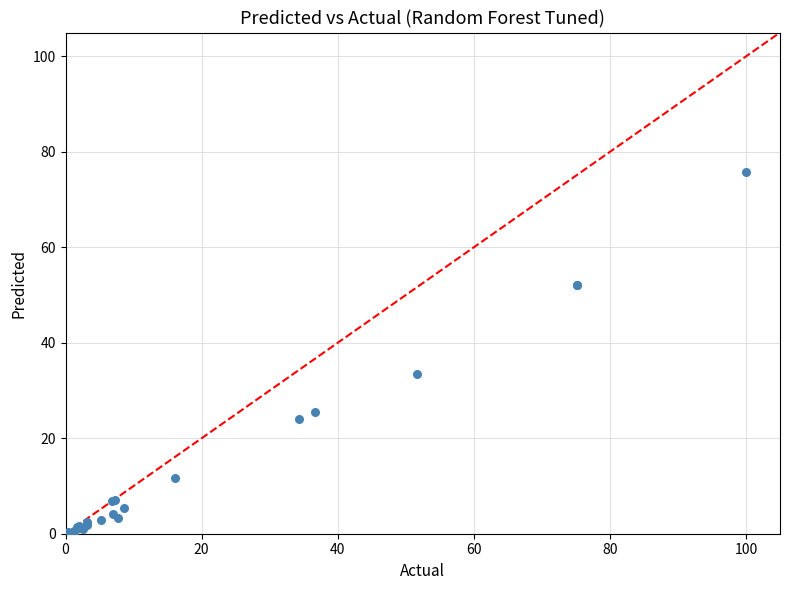

What Y value in the scatter plot is closest to 37?

33.4